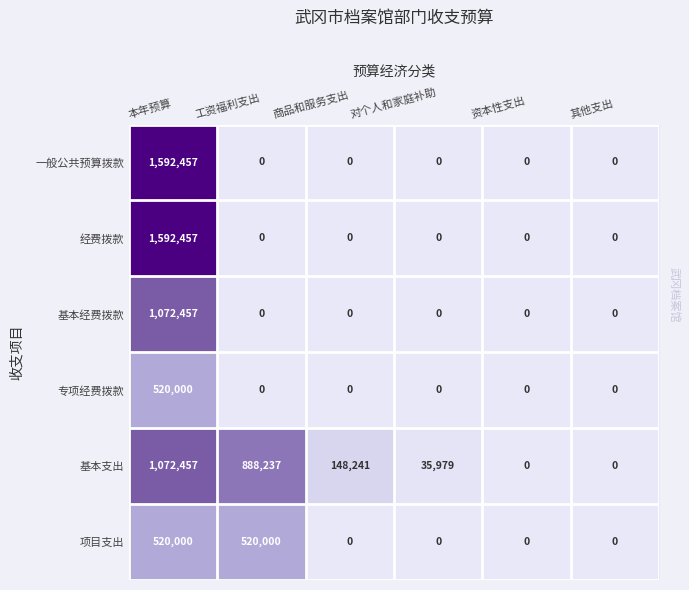

Which label corresponds to the largest value in the chart?

本年预算